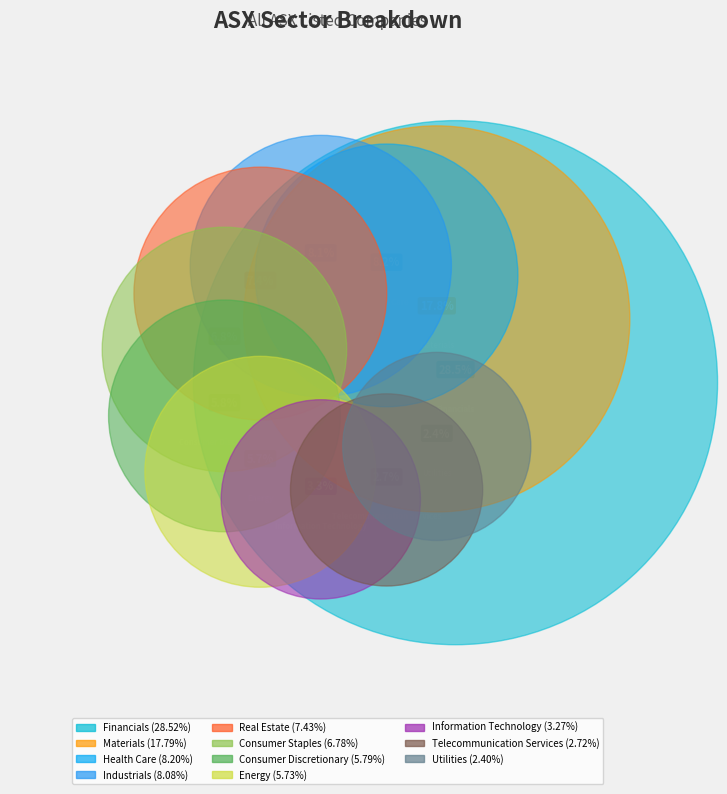

How many slices are in this pie chart?

11